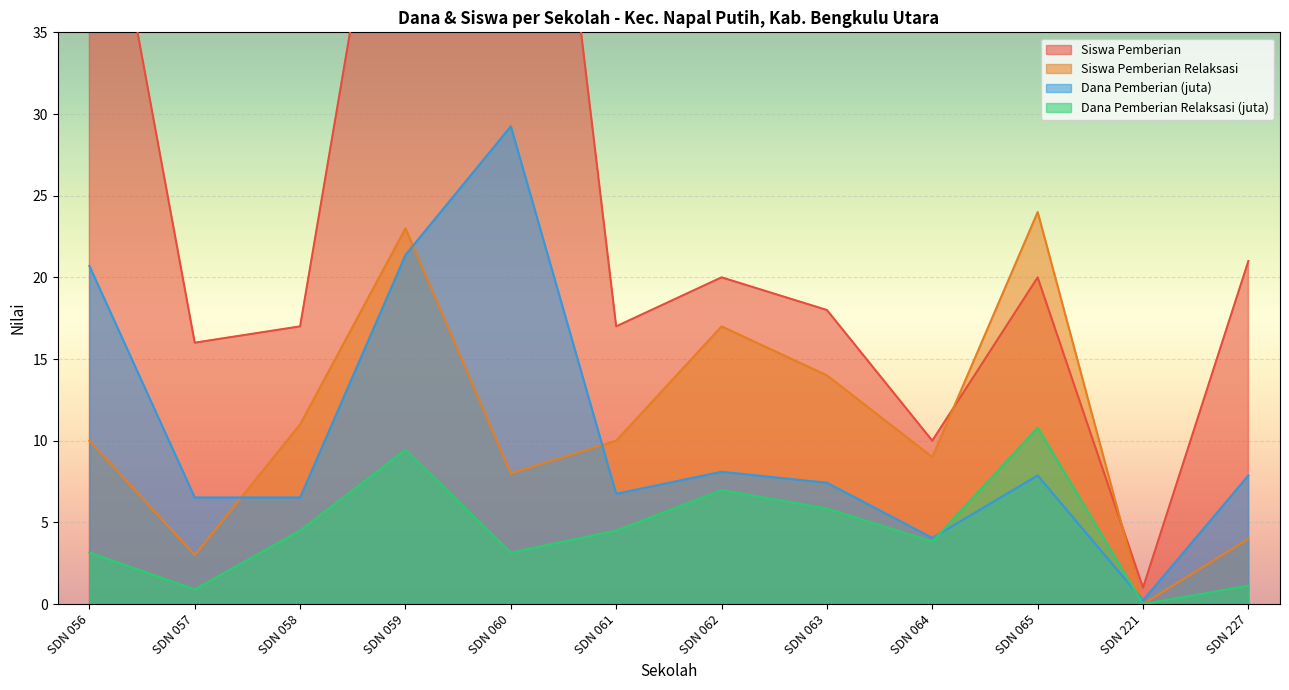

What is the total value across all series at SDN 227?

34.0